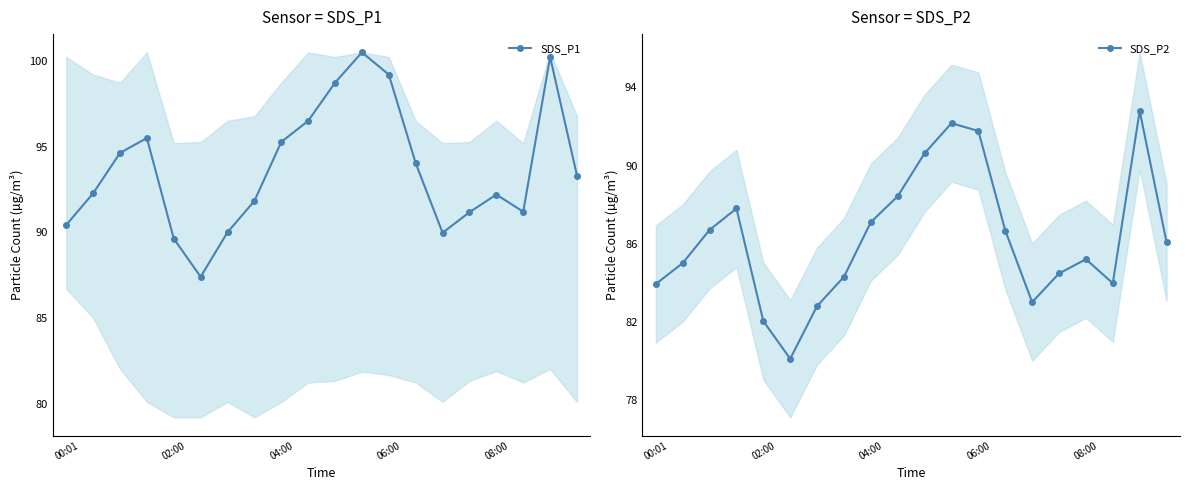

What is the difference between the maximum and minimum values in the SDS_P2 series?

12.7